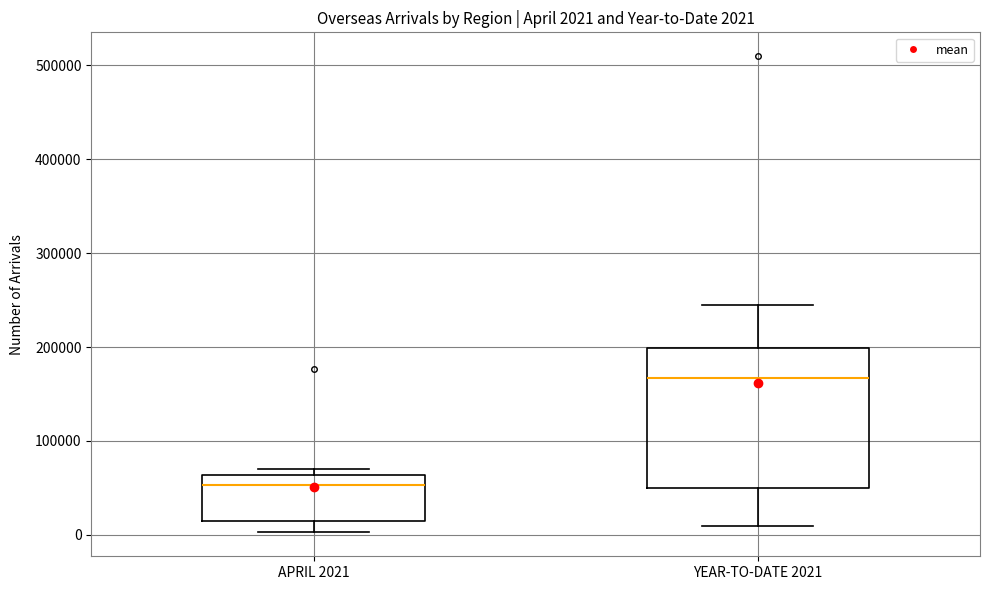

Which box is the tallest, from its lower edge to its upper edge?

YEAR-TO-DATE 2021